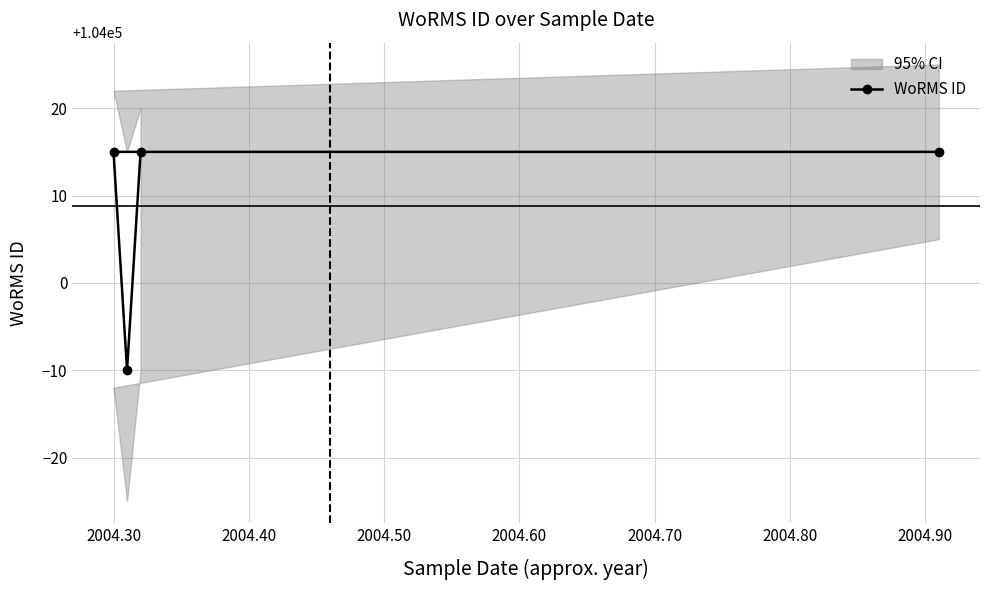

What is the highest value of the WoRMS ID series?

104015